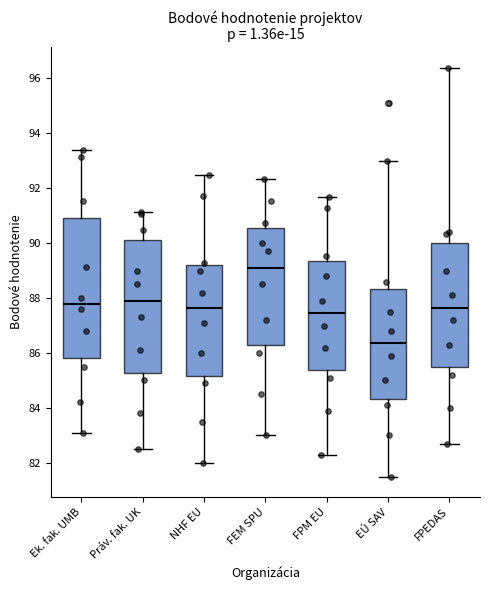

Reading left to right, transcribe this box plot: for each box, give where its median line is, the range the box spans, and where its two whiskers end, as read against the y-axis. The values are not printed on the chart, so give them approximately, as read against the axis.

Ek. fak. UMB: median 87.8, box 85.8 to 91.0, whiskers 83.2 to 93.4
Práv. fak. UK: median 88.0, box 85.2 to 90.2, whiskers 82.6 to 91.2
NHF EU: median 87.6, box 85.2 to 89.2, whiskers 82.0 to 92.4
FEM SPU: median 89.2, box 86.4 to 90.6, whiskers 83.0 to 92.4
FPM EU: median 87.4, box 85.4 to 89.4, whiskers 82.4 to 91.6
EÚ SAV: median 86.4, box 84.4 to 88.4, whiskers 81.6 to 93.0
FPEDAS: median 87.6, box 85.4 to 90.0, whiskers 82.8 to 96.4